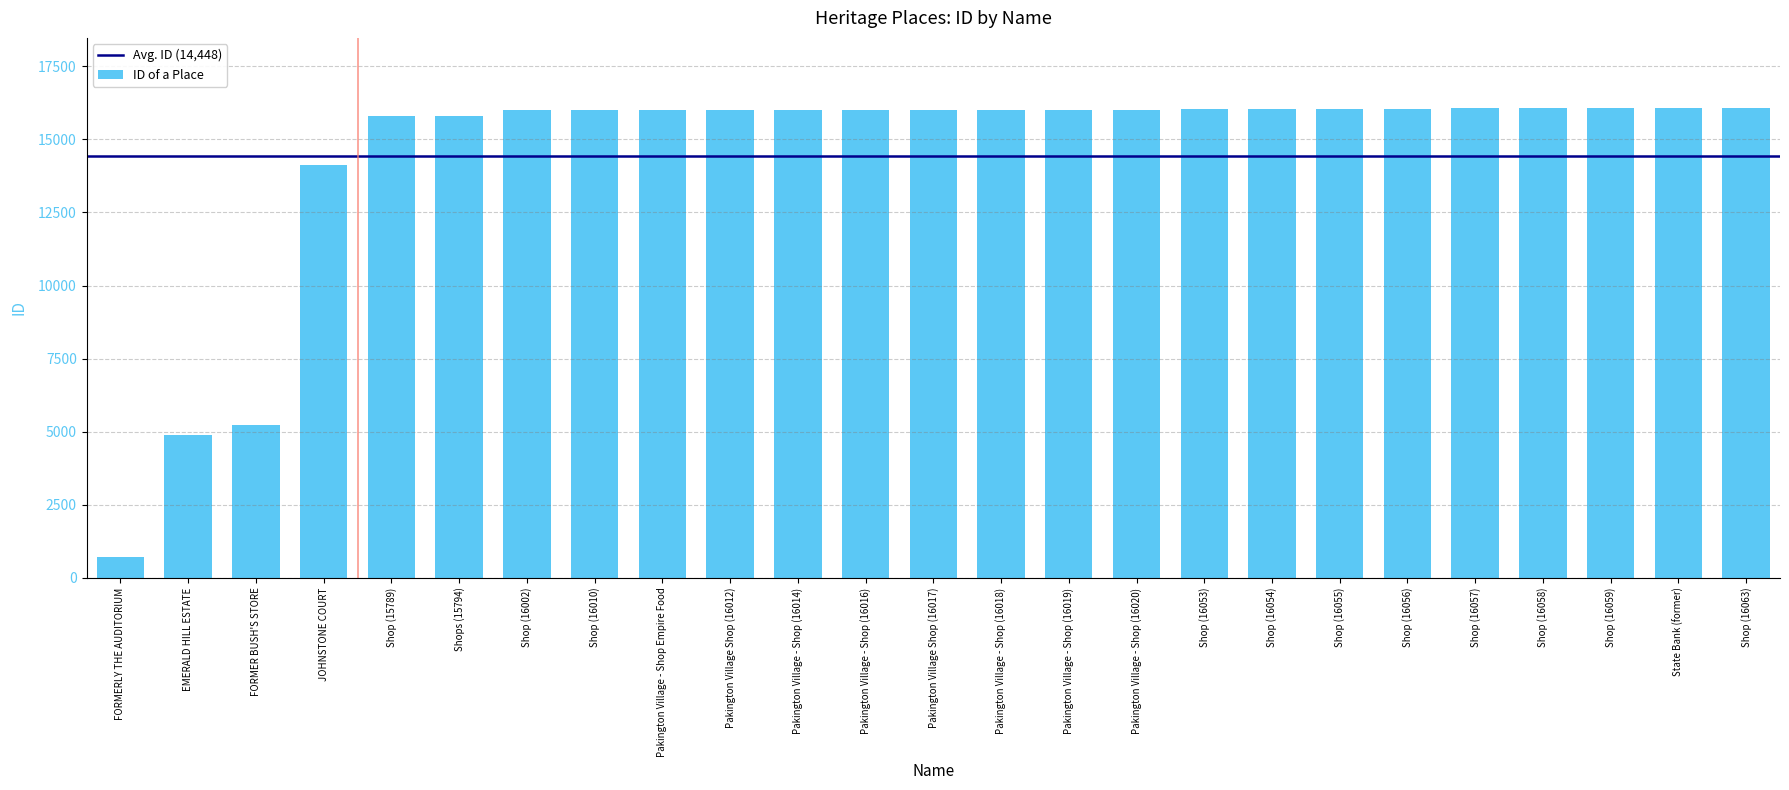

Which label corresponds to the smallest value in the chart?

FORMERLY THE AUDITORIUM